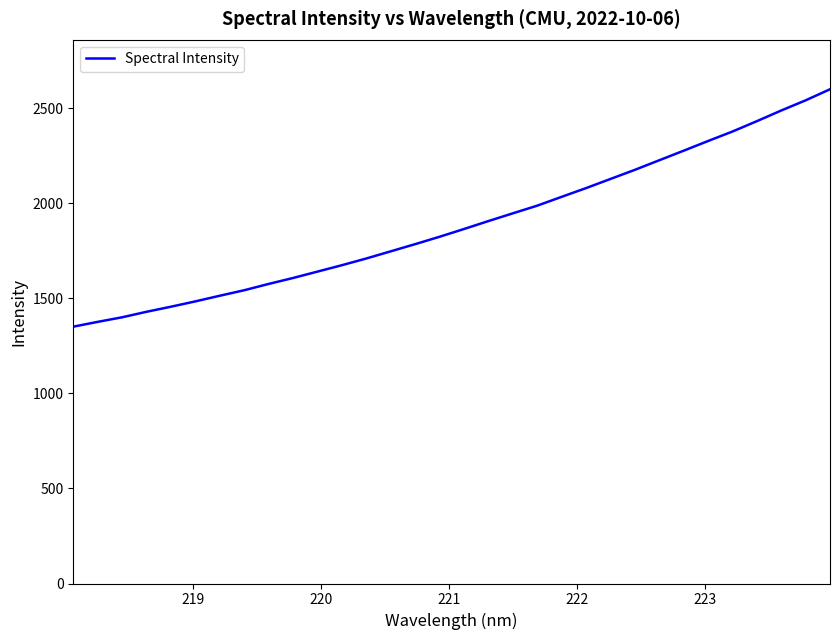

What is the minimum value shown in the chart?

1351.2